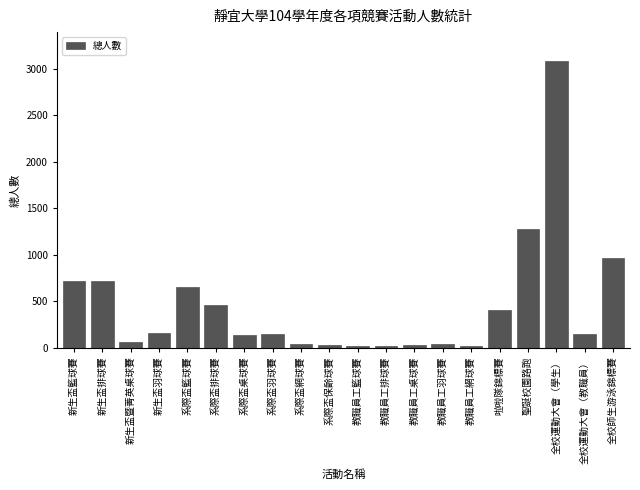

The chart shows a value of 208 at 新生盃排球賽. True or false?

False